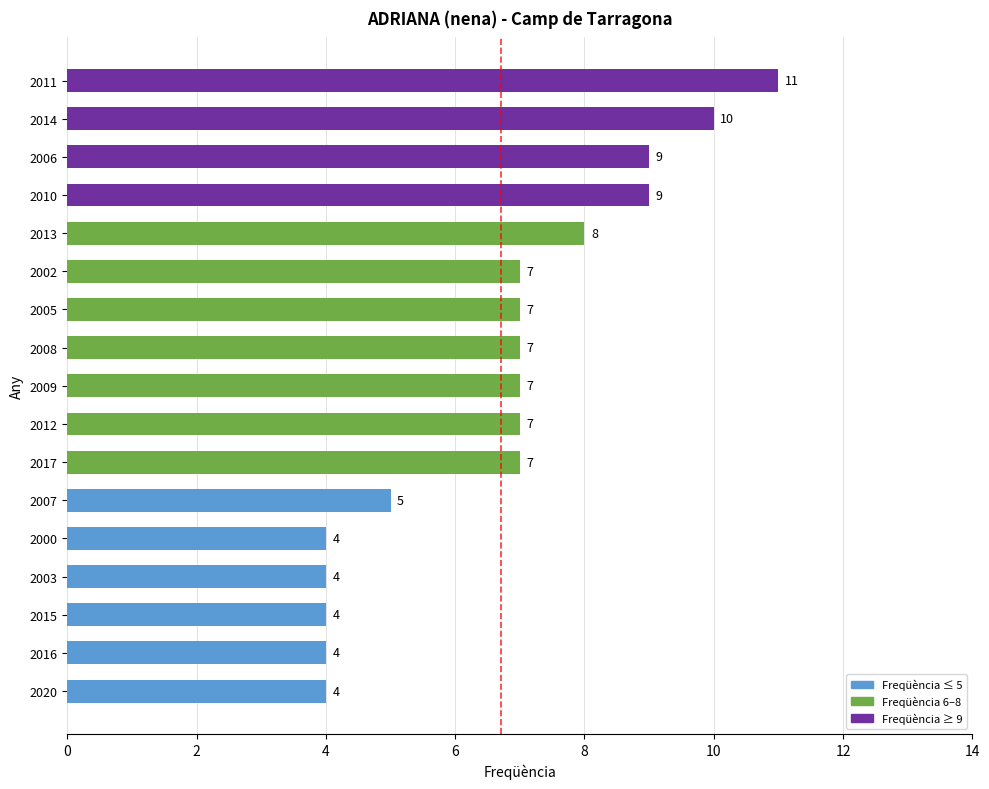

Reading top to bottom, list all the values displayed in this chart.

2011=11	2014=10	2006=9	2010=9	2013=8	2002=7	2005=7	2008=7	2009=7	2012=7	2017=7	2007=5	2000=4	2003=4	2015=4	2016=4	2020=4